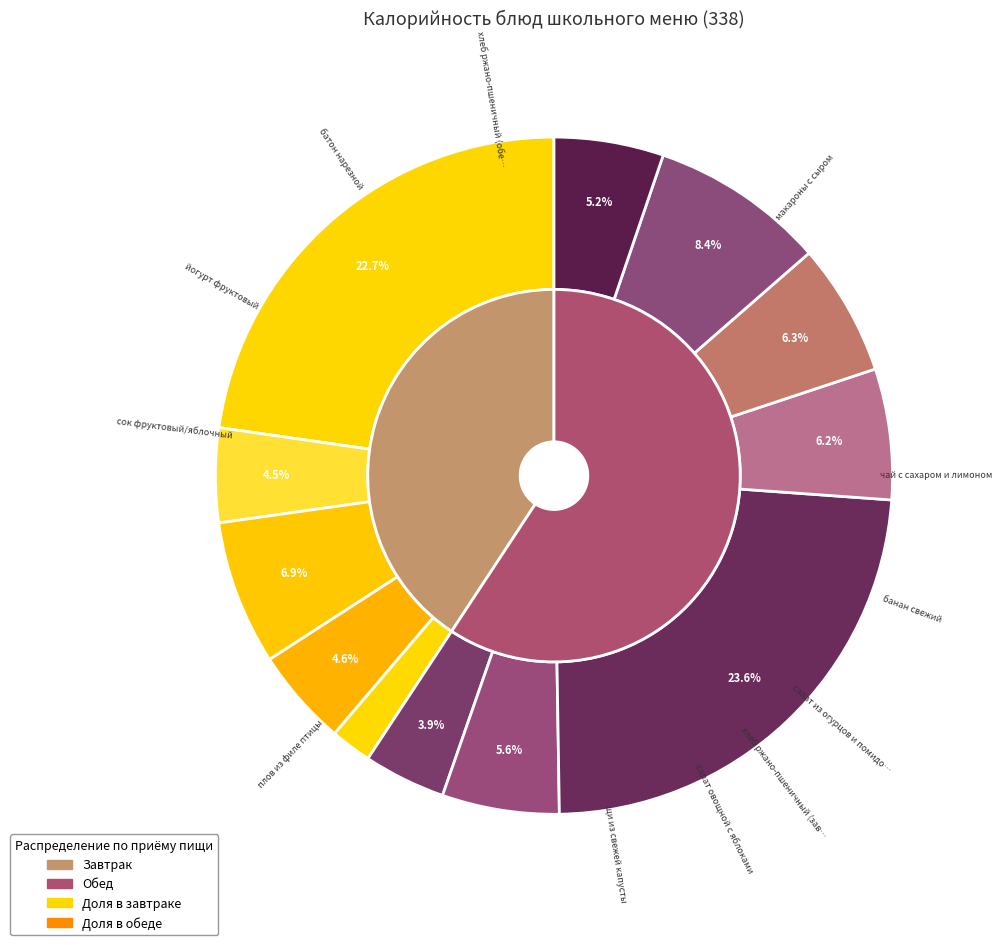

What is the total percentage of банан свежий and сок фруктовый/яблочный?

13.1%